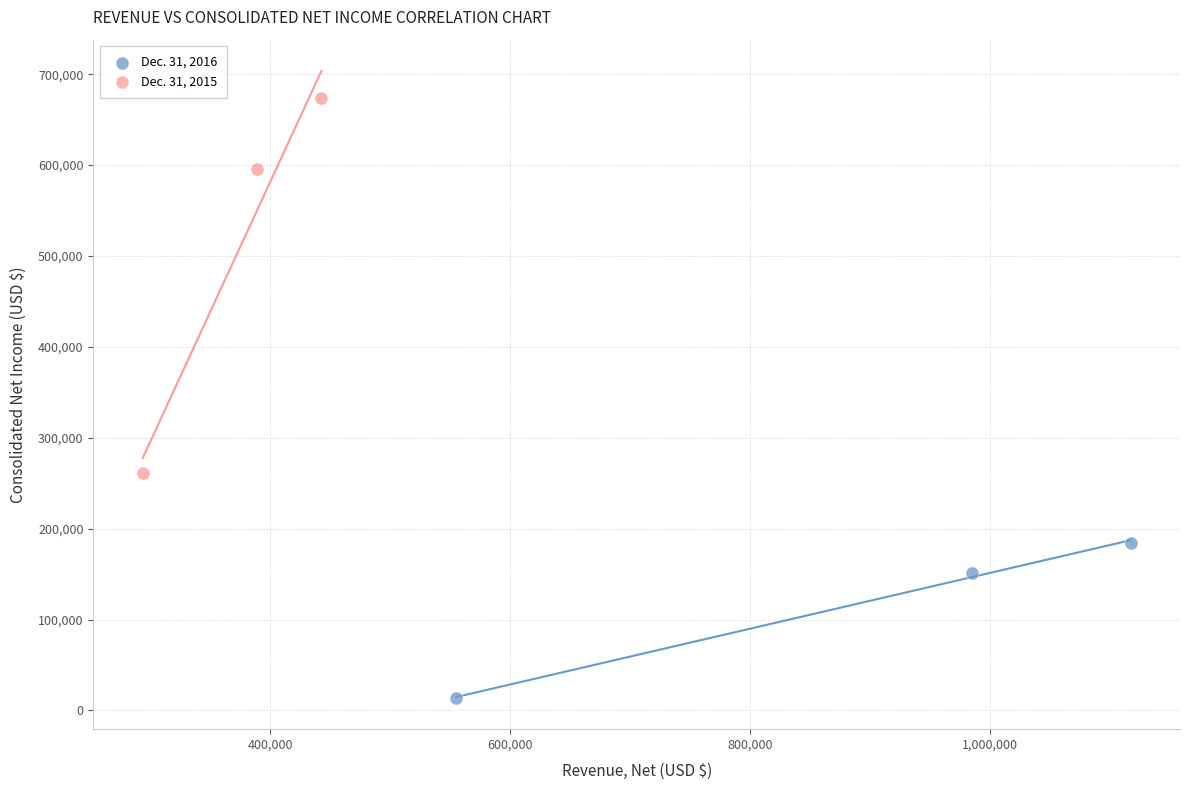

Which series has the largest Y range (max minus min)?

Dec. 31, 2015